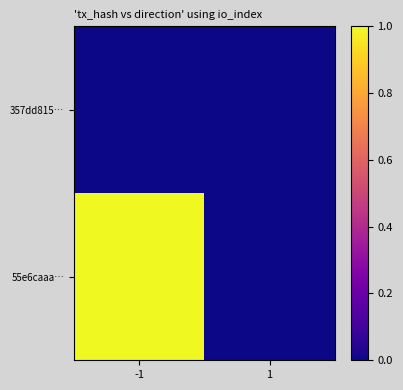

List the series in order of their overall mean, lowest first.

357dd815…, 55e6caaa…